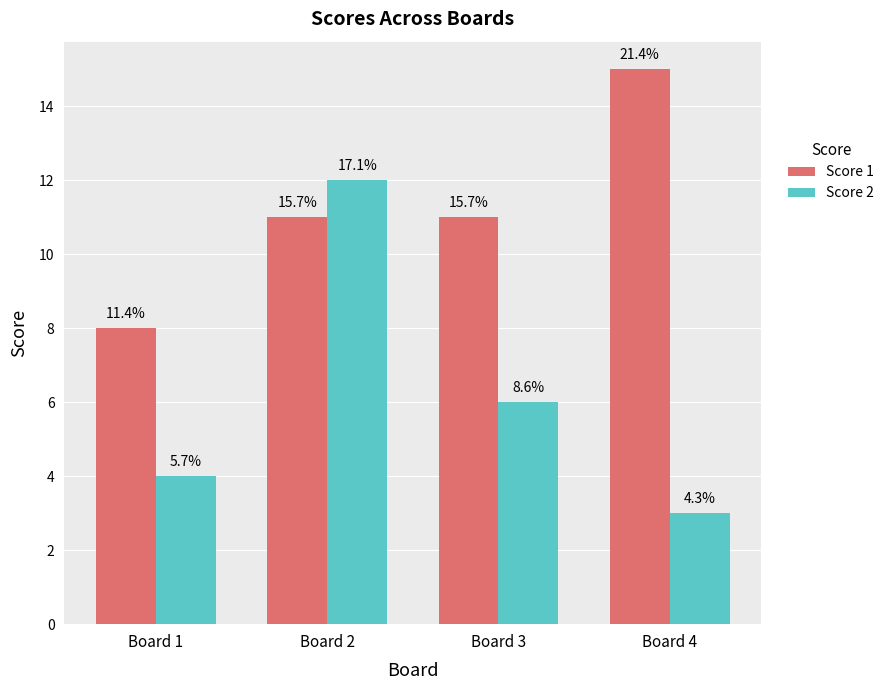

Reading left to right, transcribe all the data shown in this chart.

Score 1: Board 1=8	Board 2=11	Board 3=11	Board 4=15
Score 2: Board 1=4	Board 2=12	Board 3=6	Board 4=3